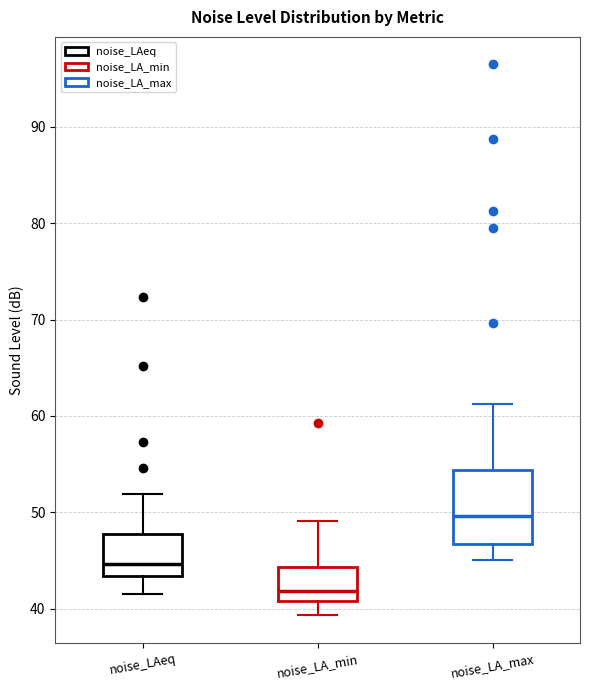

Where does the upper whisker of the box for noise_LAeq end on the y-axis? The values are not printed on the chart, so give them approximately, as read against the axis.

52